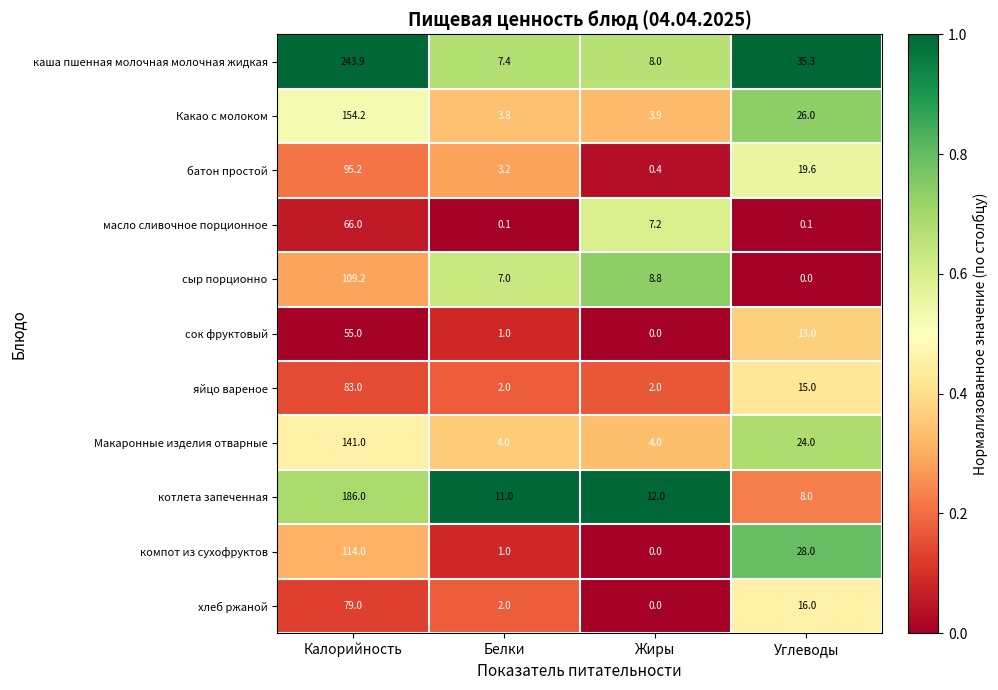

What is the greatest value displayed?

243.9